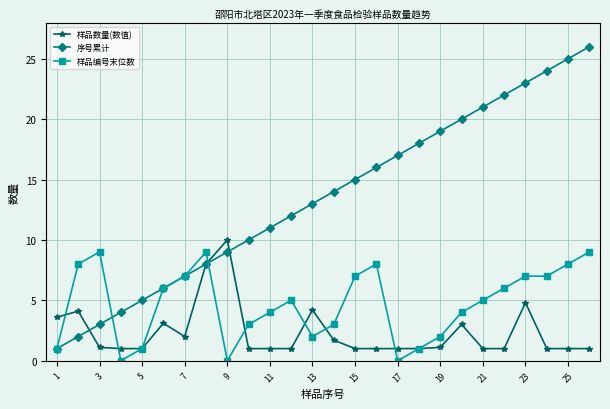

What is the maximum value shown in the chart?

26.0